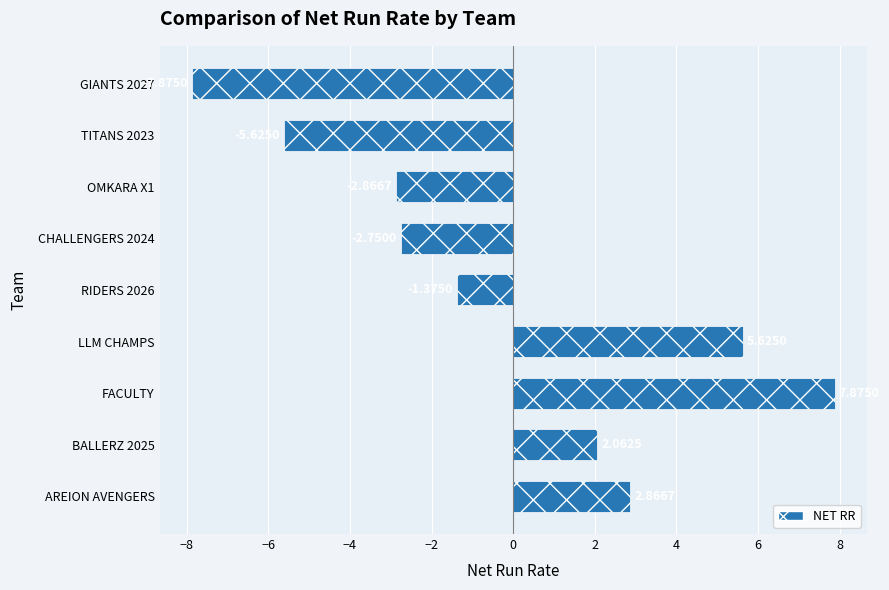

What is the sum of the values at RIDERS 2026 and TITANS 2023?

-7.0